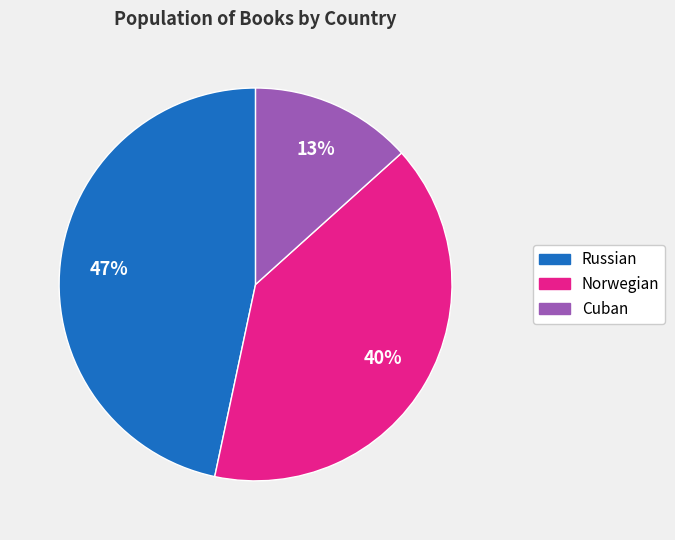

Which slice is the largest?

Russian